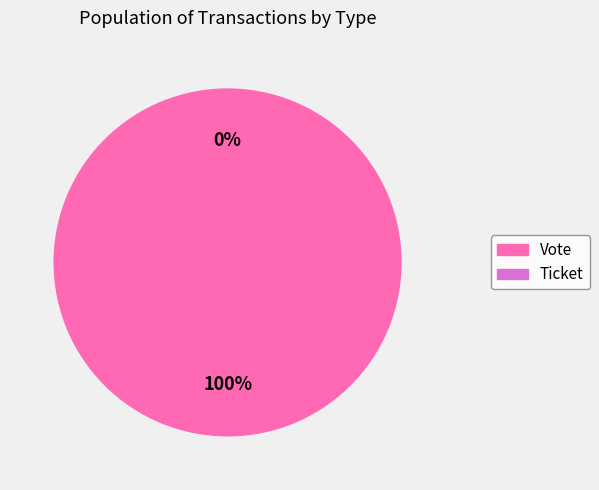

To the nearest percent, what is the average slice percentage?

50%